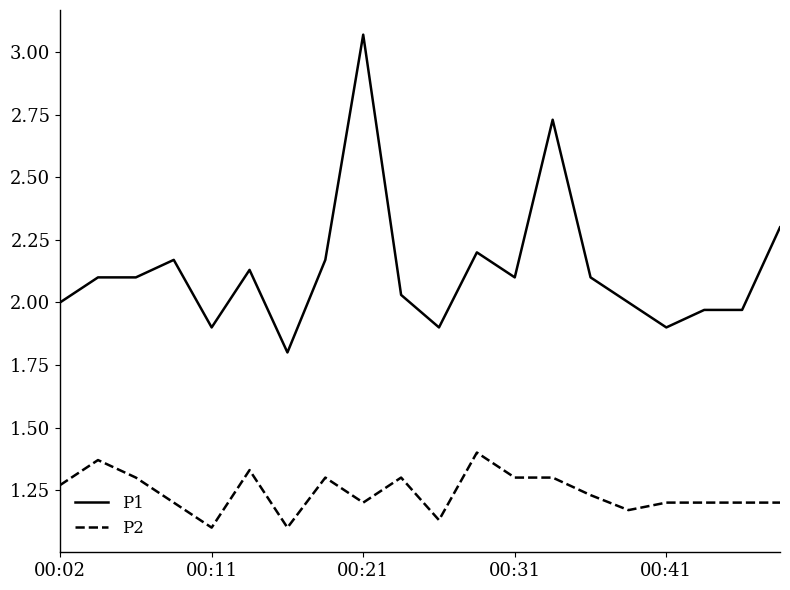

What is the difference between the maximum and minimum values in the P2 series?

0.3